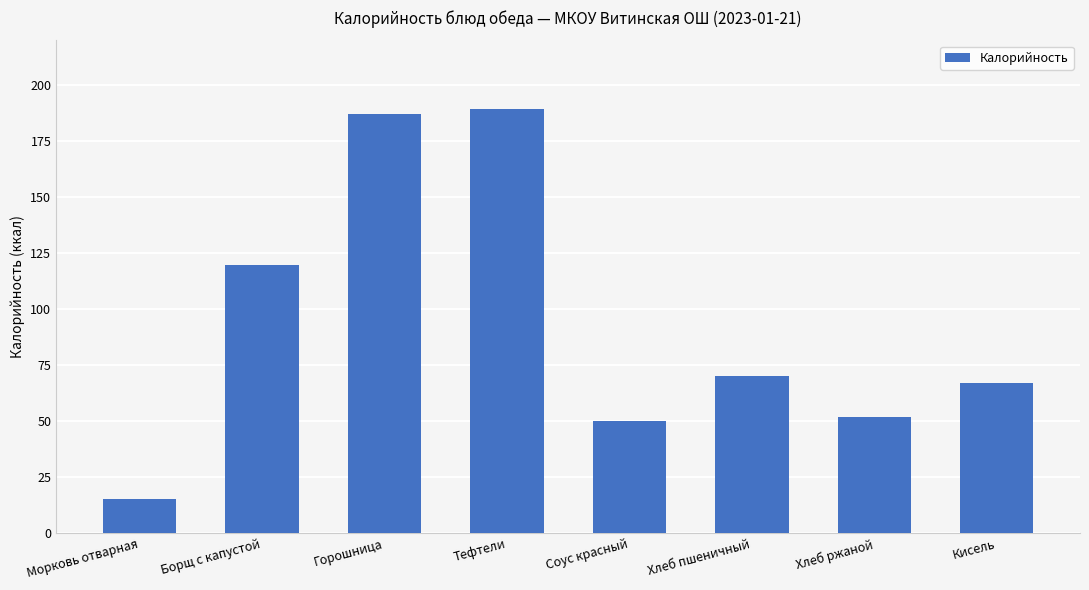

Where is the data nearest to the value 102?

Борщ с капустой